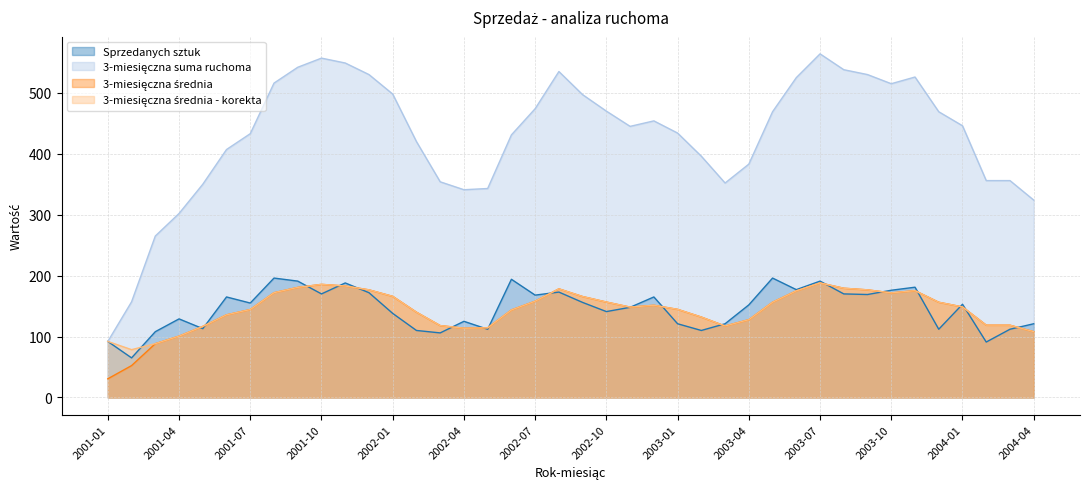

At which label does 3-miesięczna suma ruchoma reach its minimum?

2001-01